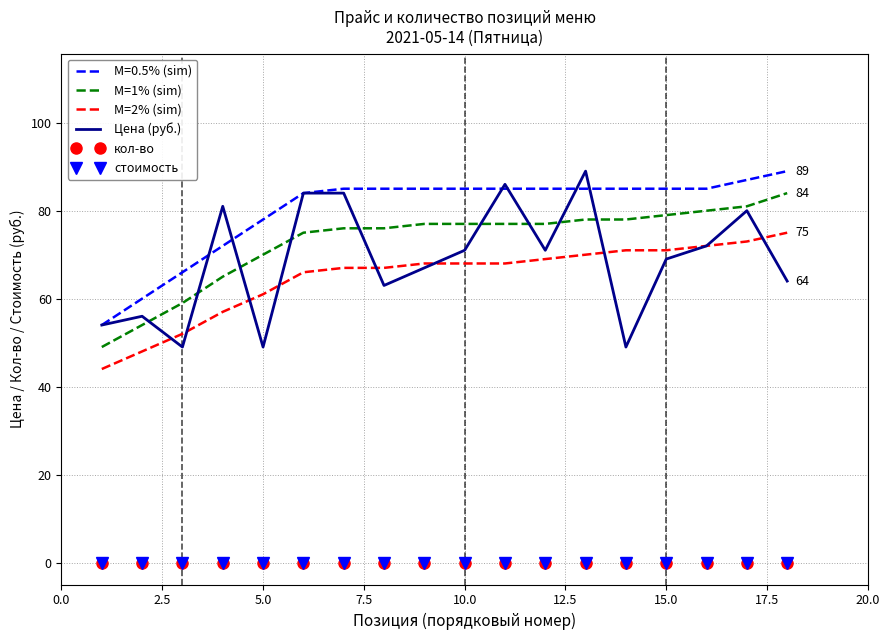

At how many categories does at least one series exceed 21?

18